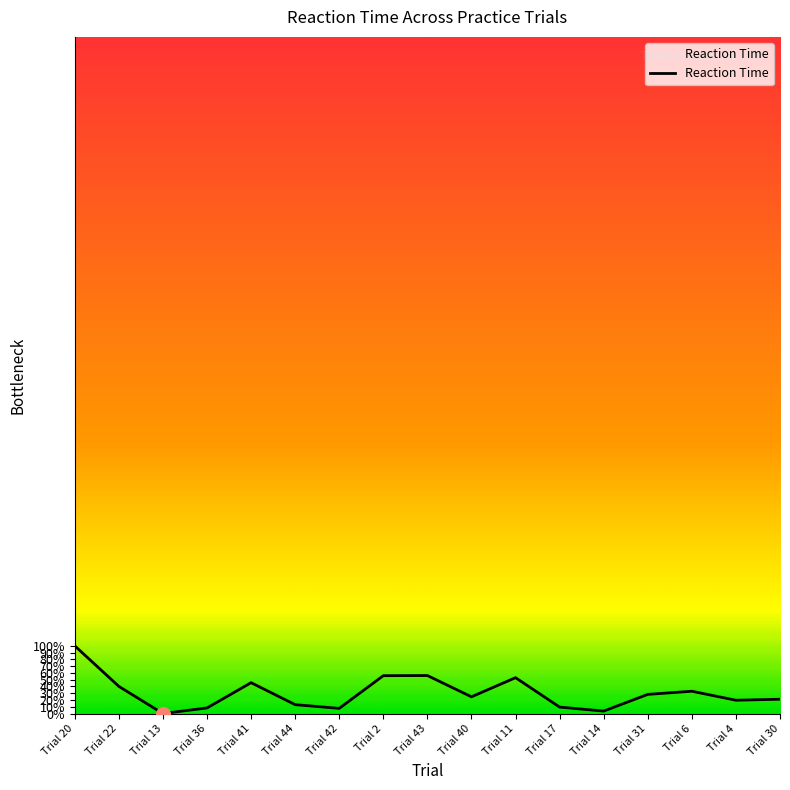

The value at Trial 22 is 40.1. True or false?

True